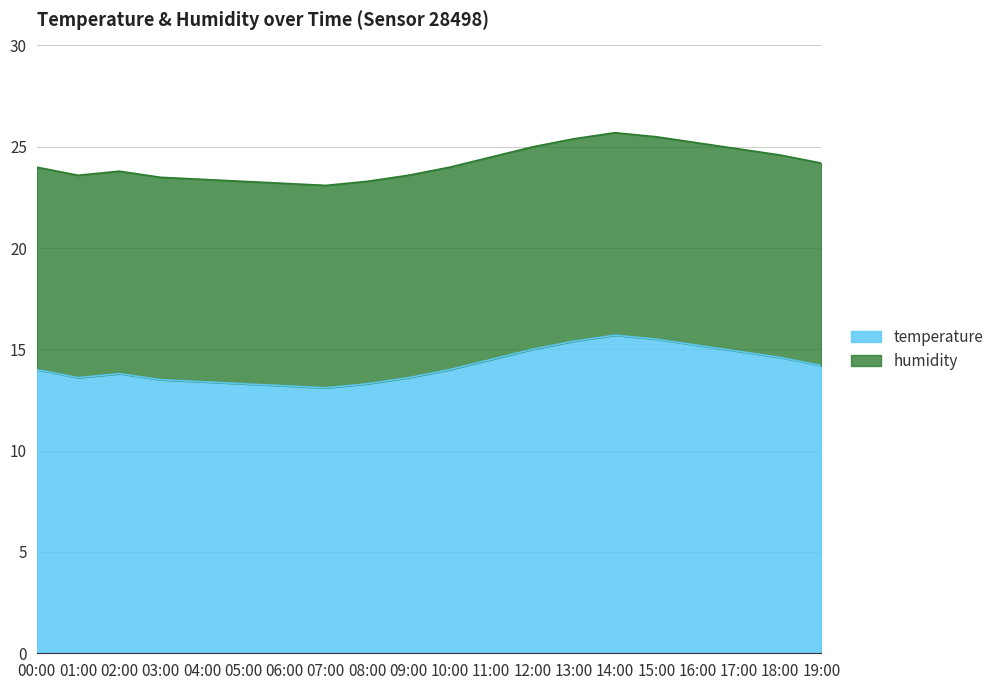

What is the change in value from 08:00 to 17:00?

+1.6